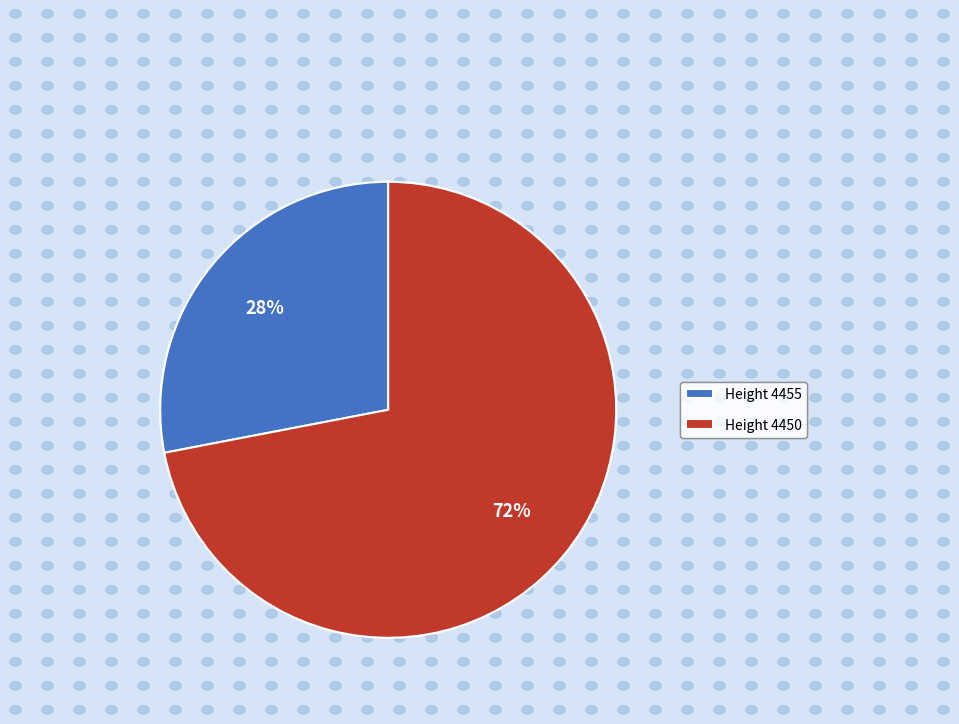

Is there any slice that represents more than half of the pie?

Yes